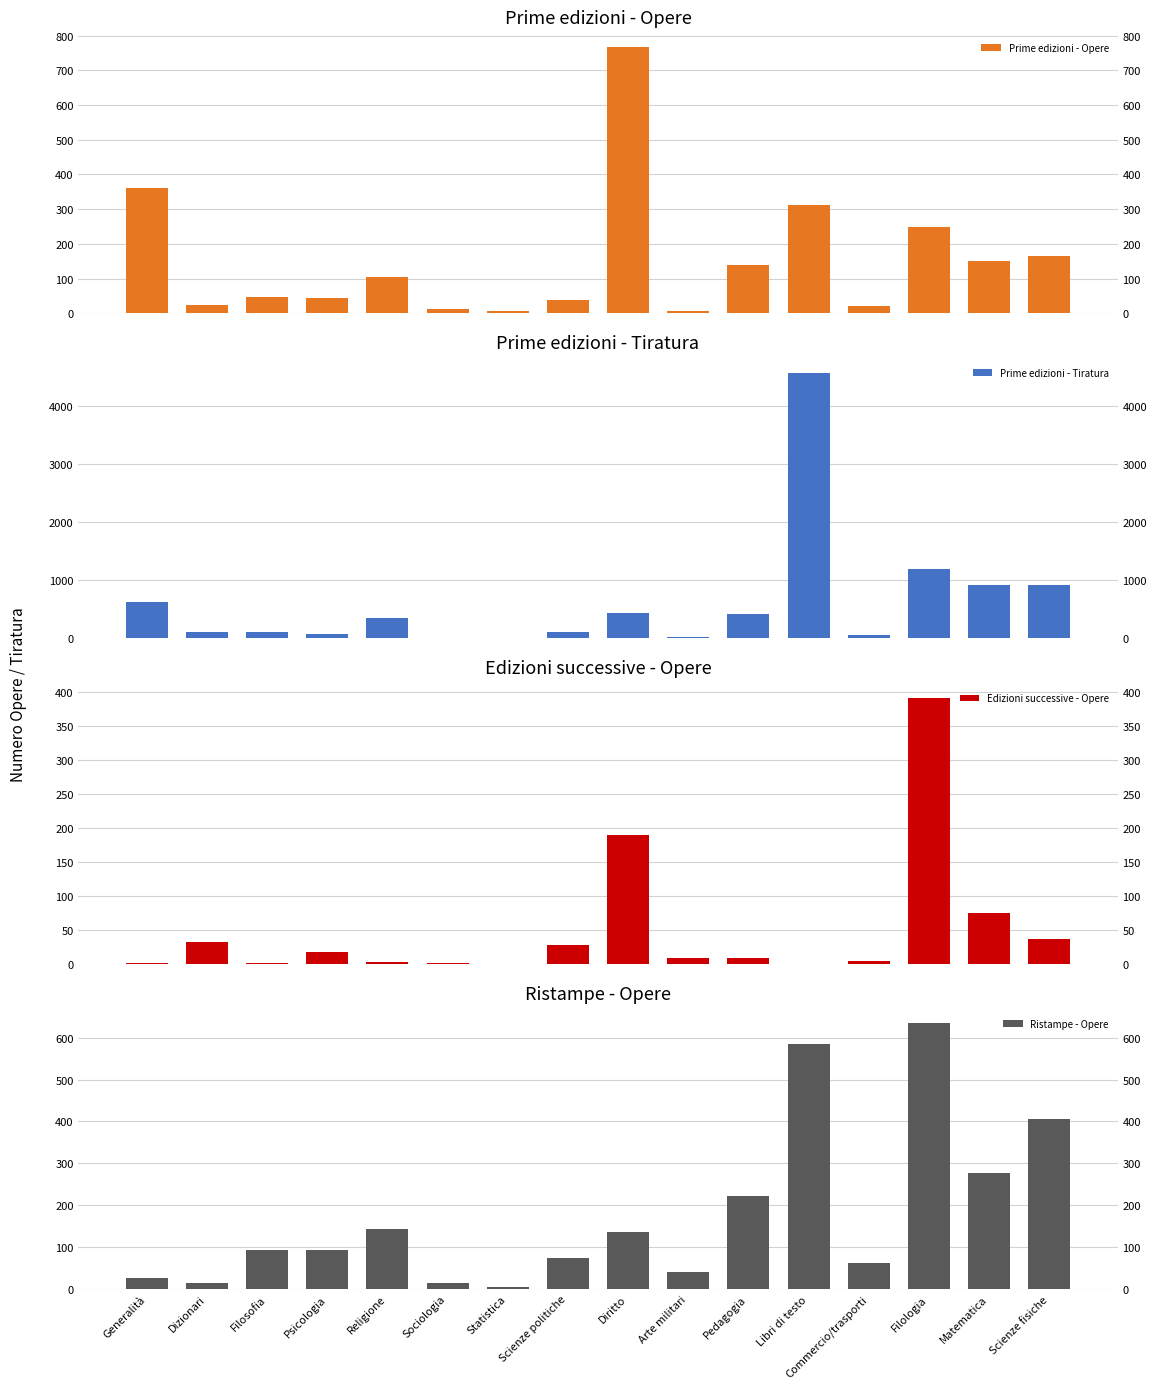

What is the difference between the Edizioni successive - Opere values at Religione and Arte militari?

6